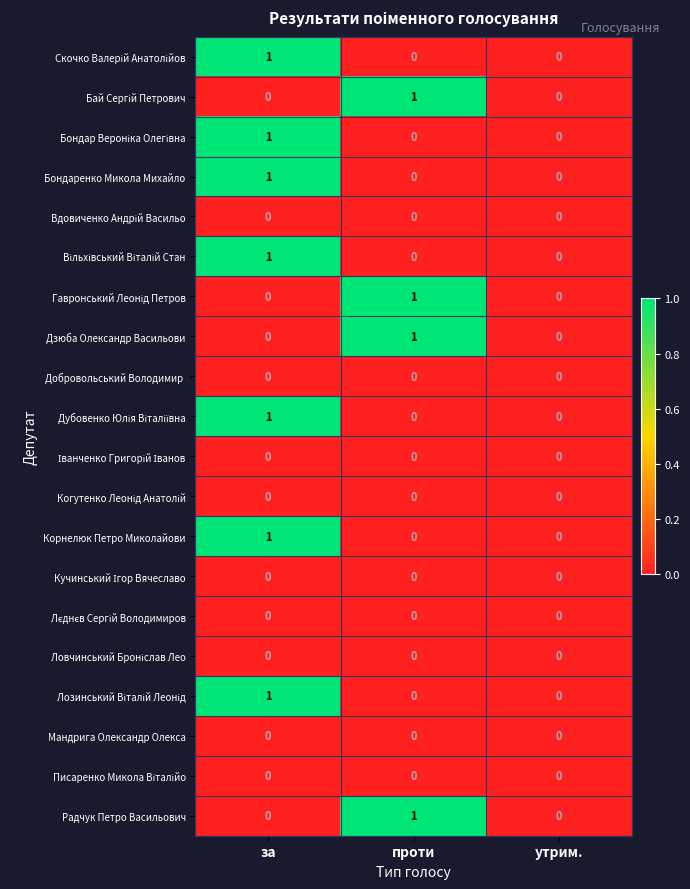

Is it true that Радчук Петро Васильович equals 0 at за?

True